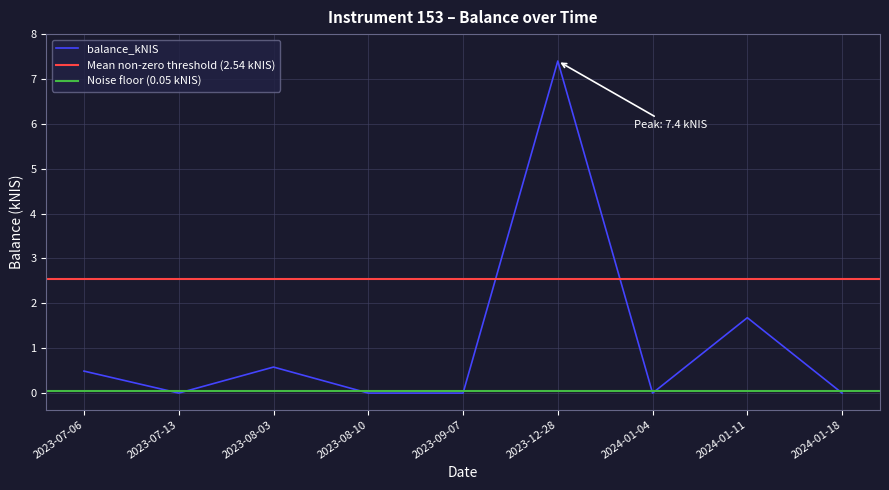

Reading right to left, what are all the values shown in this chart?

2024-01-18=0.0	2024-01-11=1.7	2024-01-04=0.0	2023-12-28=7.4	2023-09-07=0.0	2023-08-10=0.0	2023-08-03=0.6	2023-07-13=0.0	2023-07-06=0.5